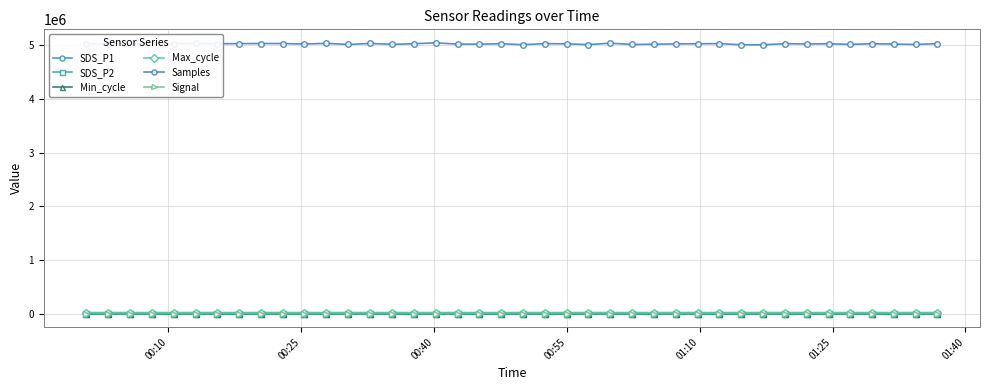

What is the value of the Samples point at the 38th from the left?

5019612.0